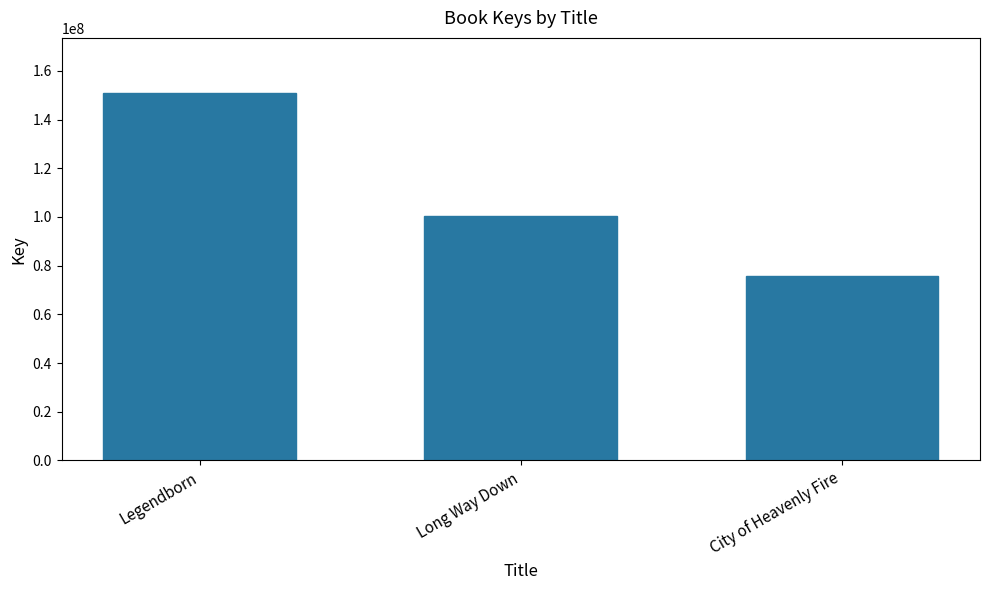

What is the difference between the maximum and minimum values?

75283676